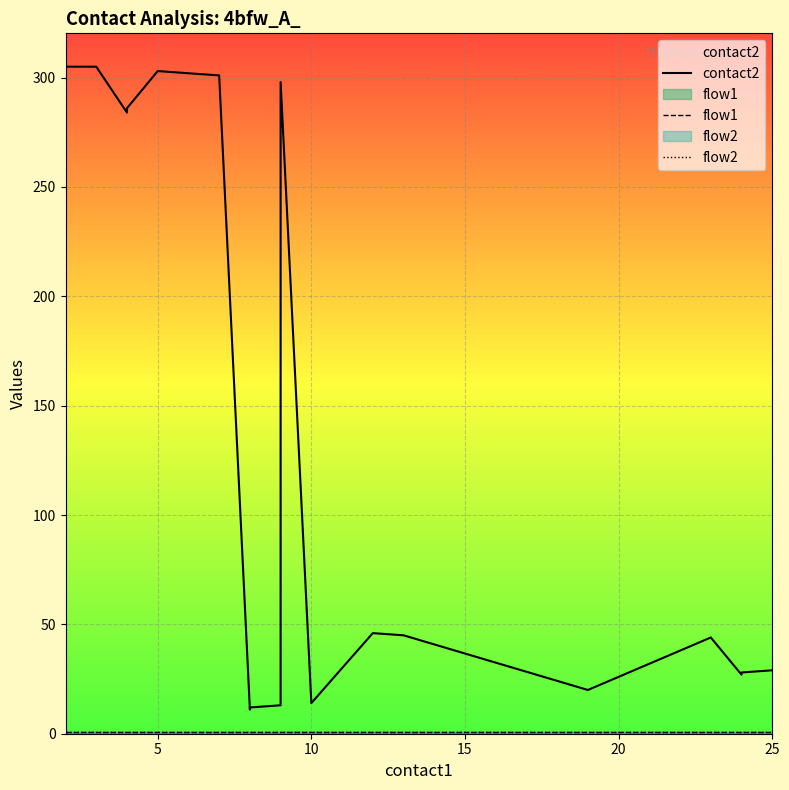

Which series has the largest total across all categories?

contact2